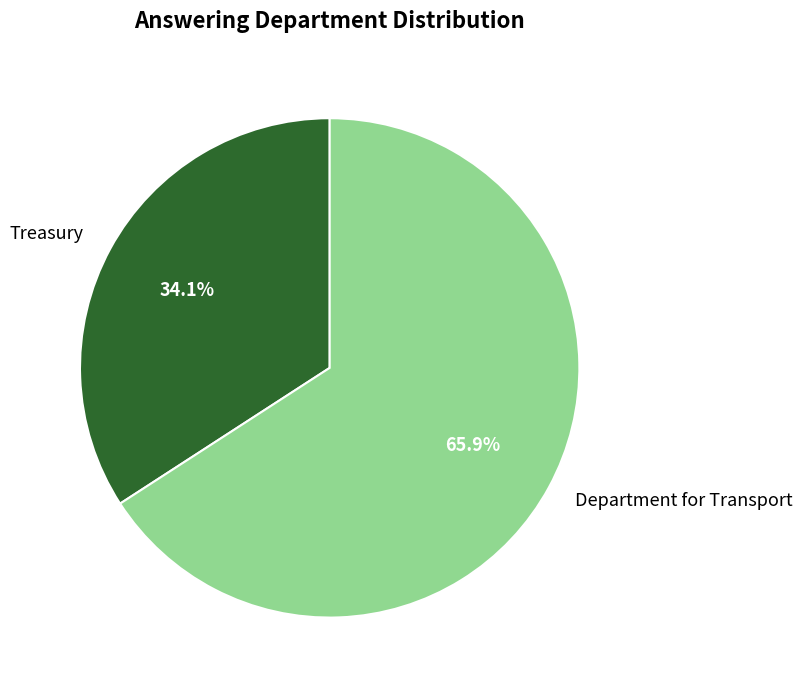

To the nearest percent, what portion does Department for Transport represent?

66%